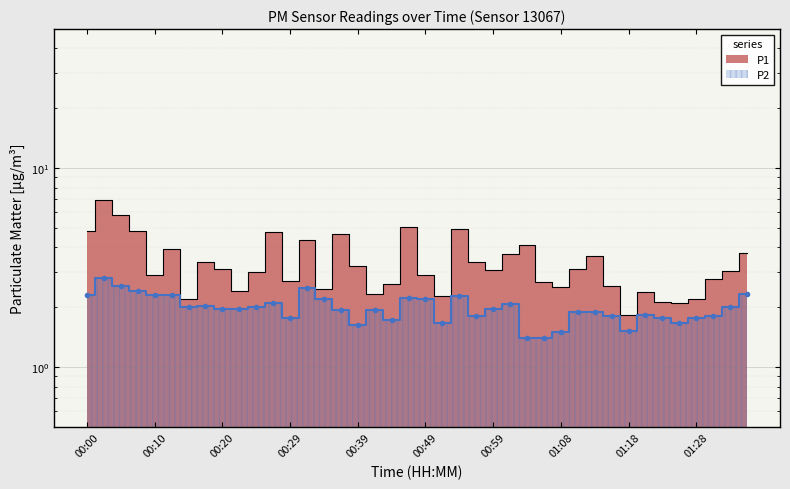

What is the lowest value of the P2 series?

1.4